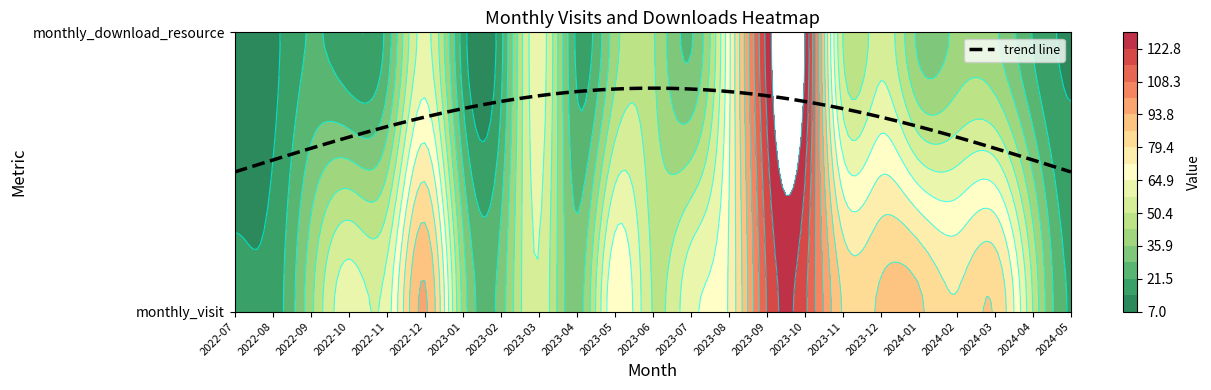

What is the difference between the highest and lowest values at monthly_download_resource?

123